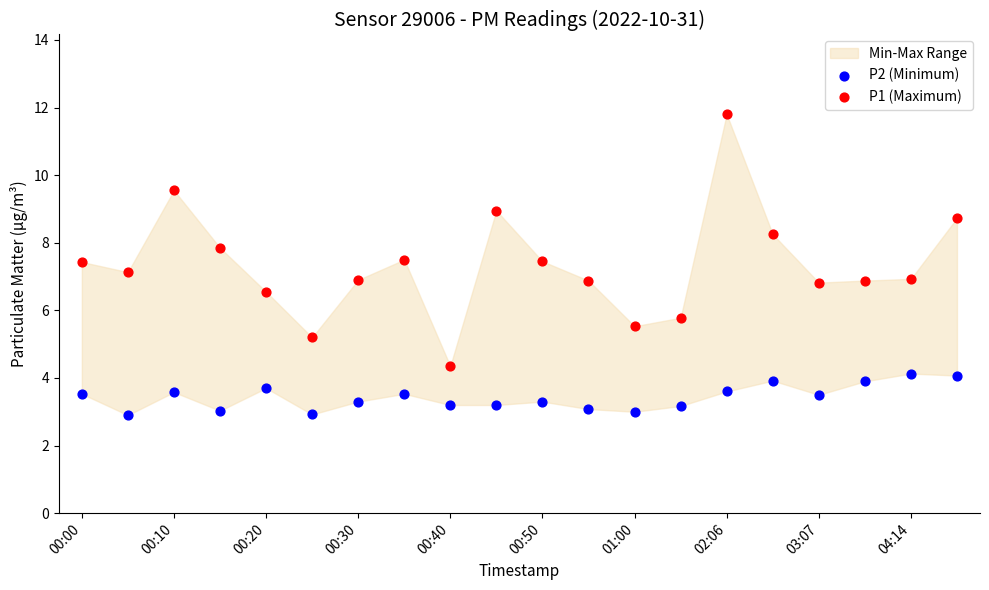

Which series has the largest Y range (max minus min)?

P1 (Maximum)